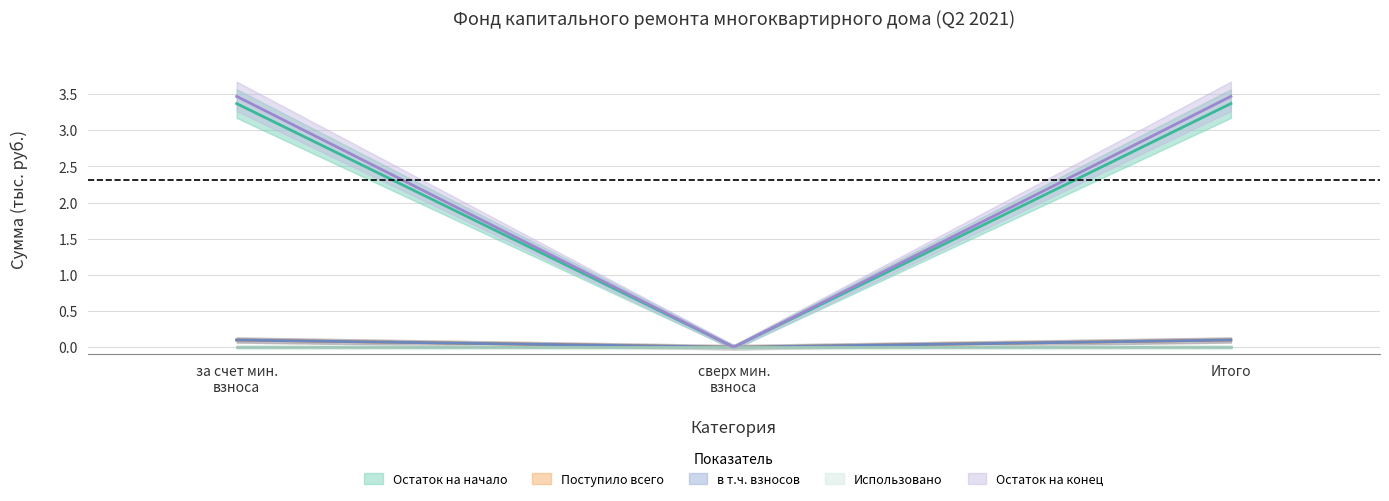

Which series has the largest total across all categories?

Остаток на конец